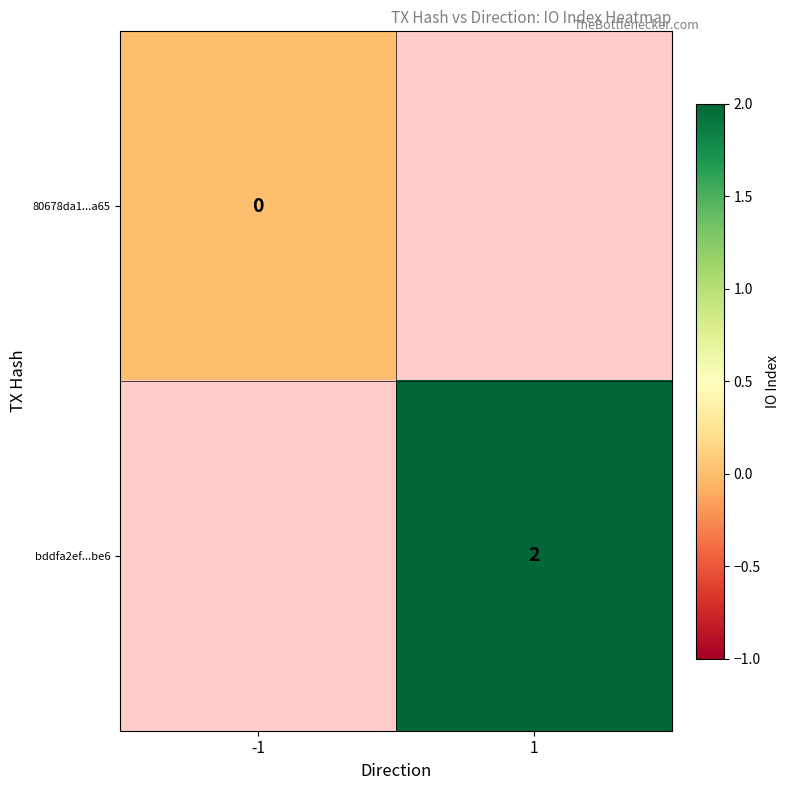

How many categories are shown in the chart?

2